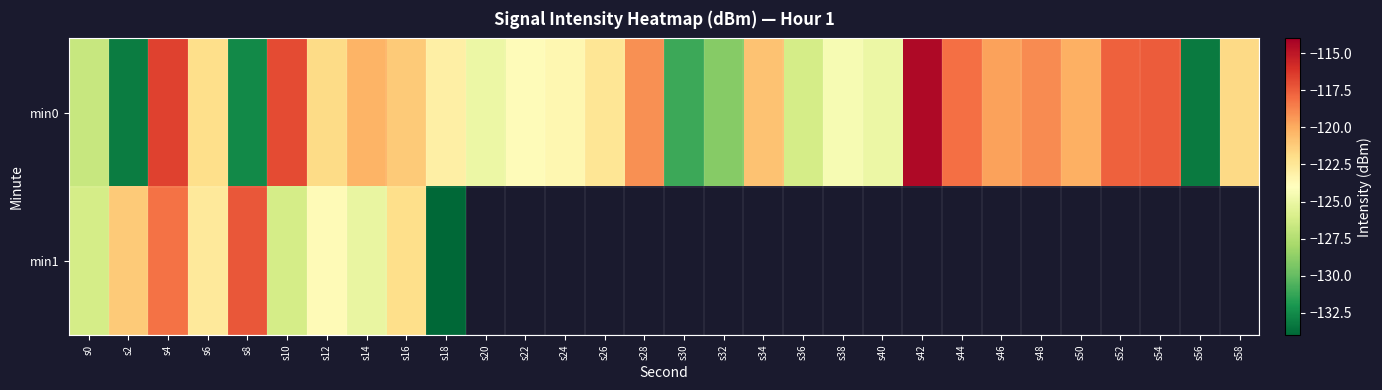

At which category is the sum across all series the highest?

s4